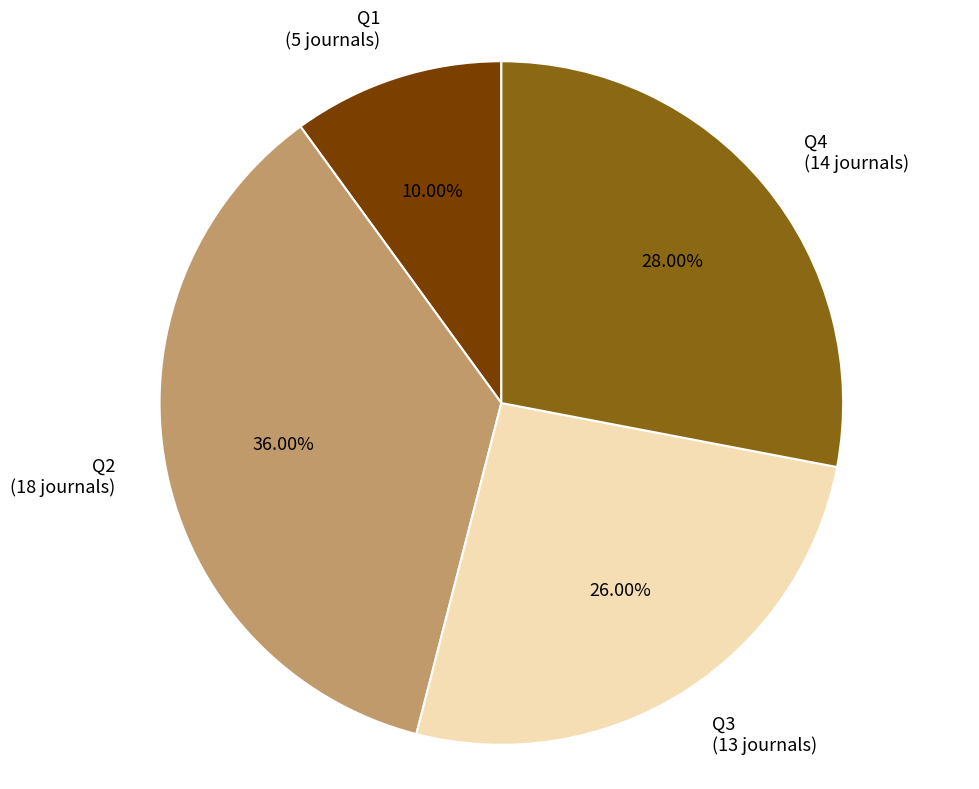

Is the sum of Q1 and Q2 greater than half?

No